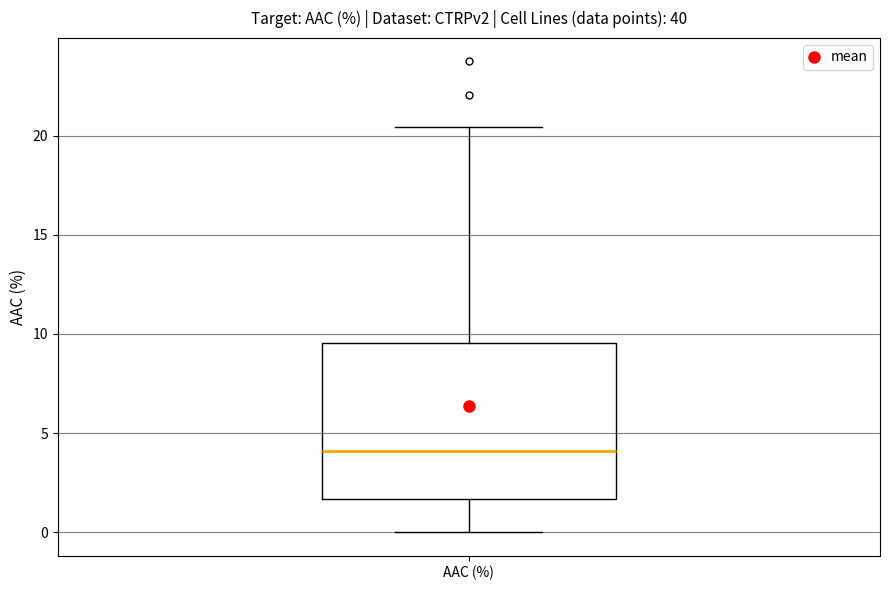

Read this box plot against the y-axis: the position of the median line, the range covered by the box, and the ends of both whiskers. The values are not printed on the chart, so give them approximately, as read against the axis.

median 4.0, box 1.5 to 9.5, whiskers 0.0 to 20.5